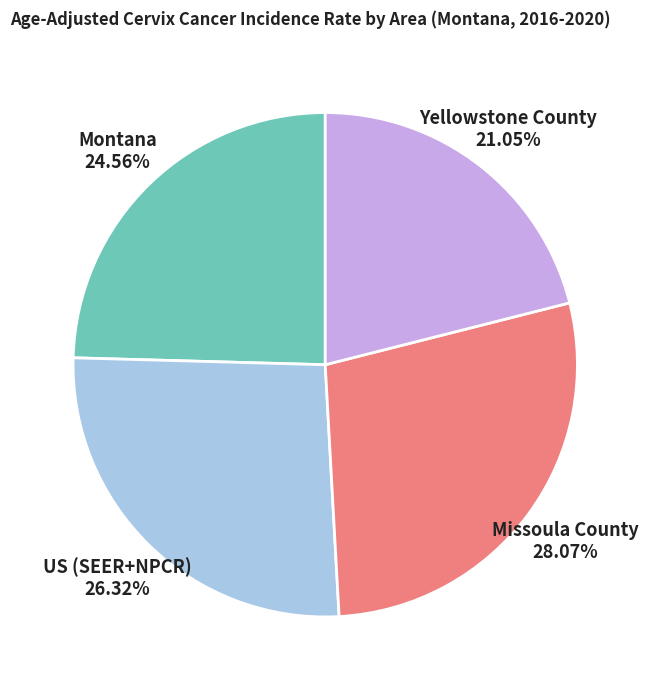

Does Yellowstone County account for over 50% of the chart?

No